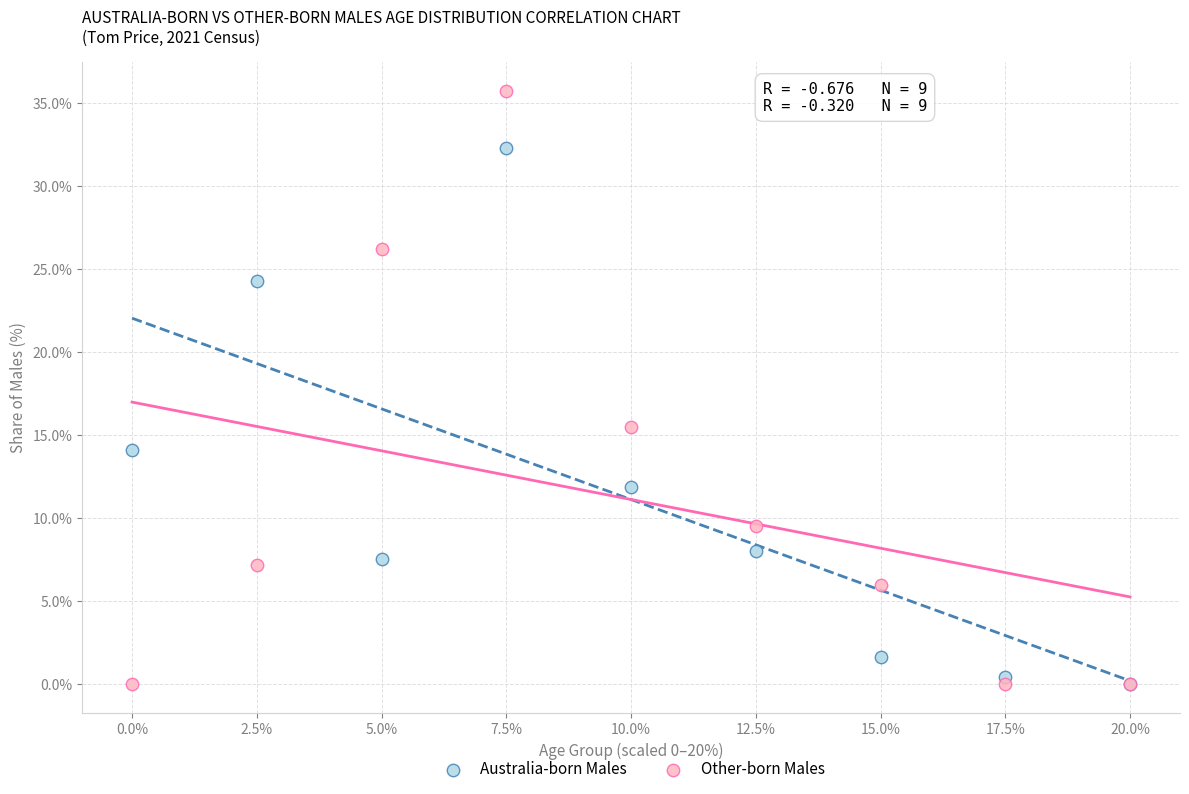

Which series has the widest spread of Y values?

Other-born Males